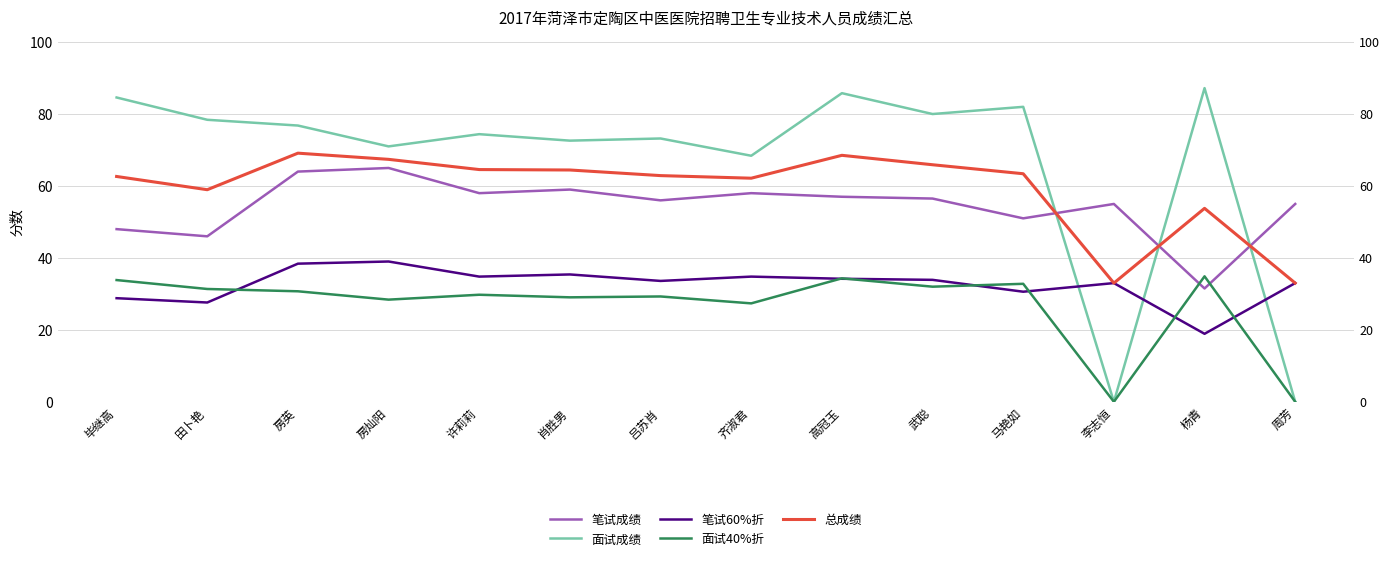

True or false: 笔试60%折 and 笔试成绩 intersect in this chart.

False